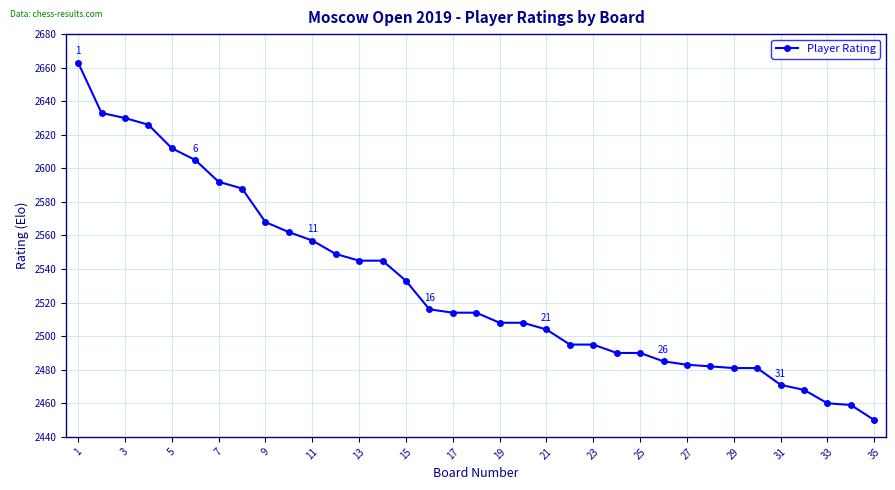

What is the value of the 9th point from the left?

2568